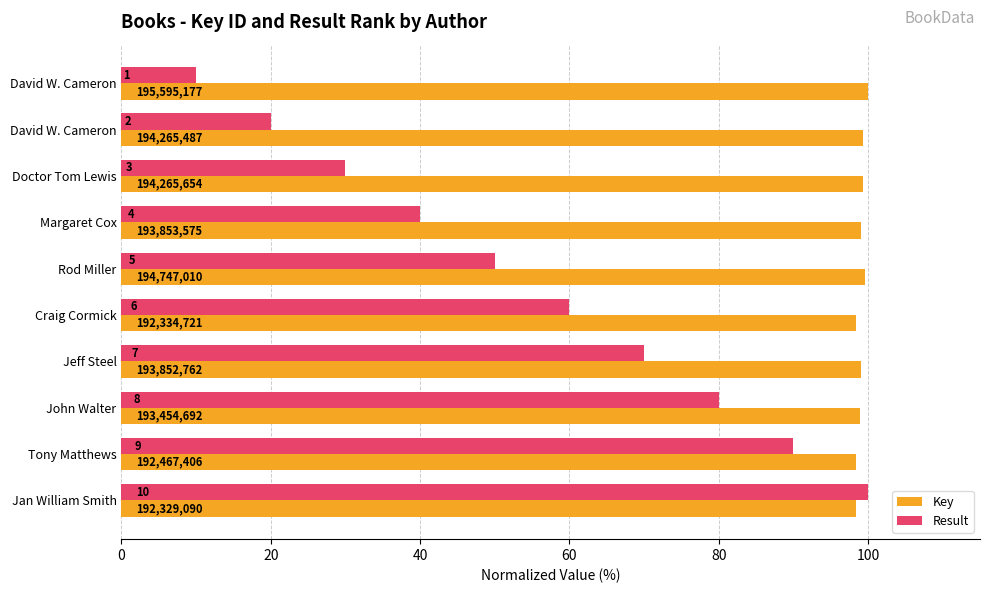

Which series has the largest total across all categories?

Key